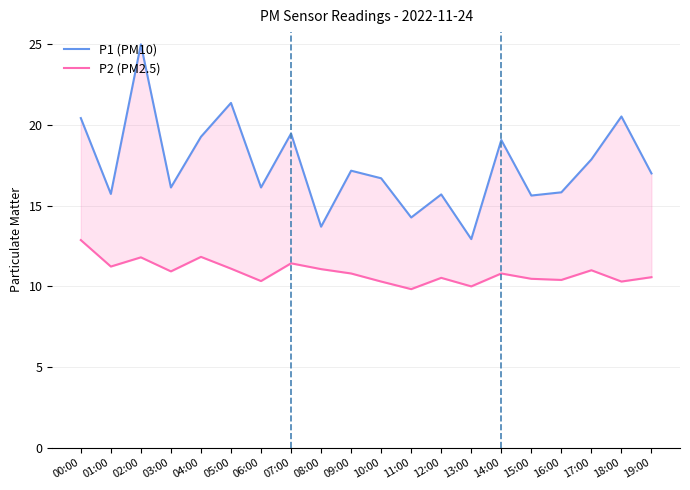

Which series has the widest spread of values?

P1 (PM10)